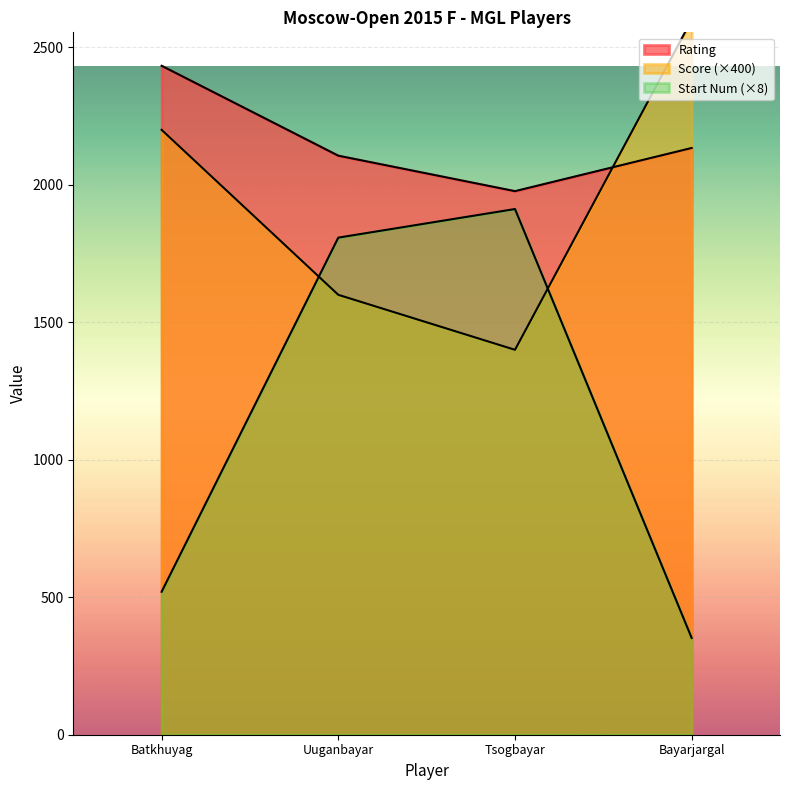

What is the difference between the maximum and minimum values in the Score series?

1200